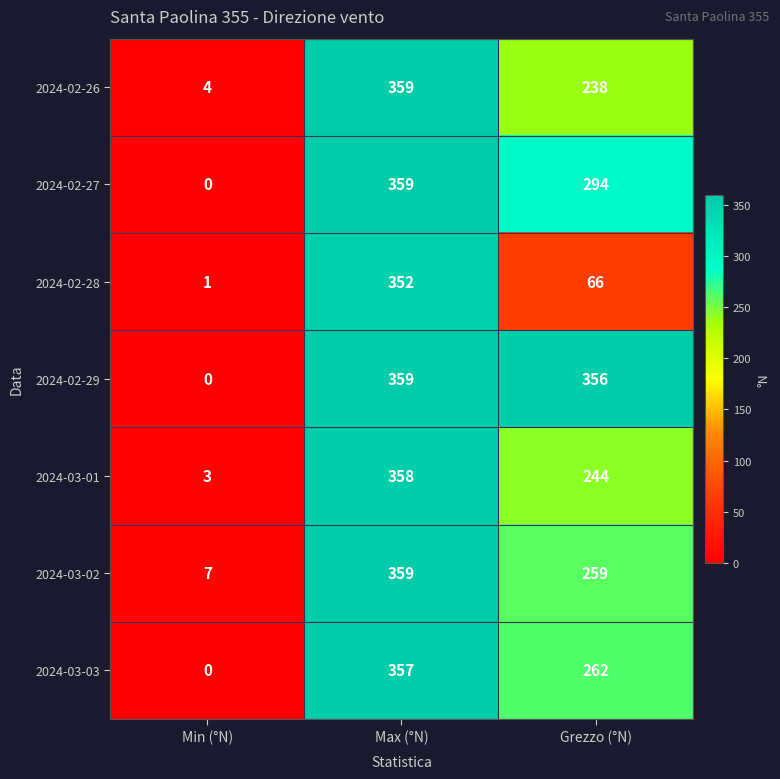

Which series has the largest total across all categories?

2024-02-29